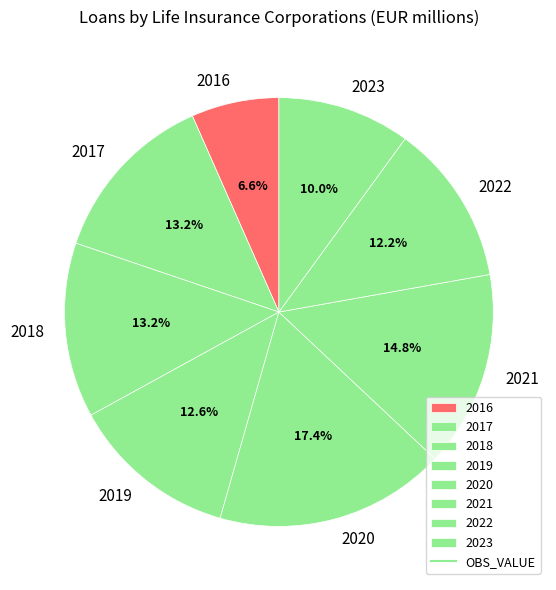

To the nearest percent, what is the average slice percentage?

12%